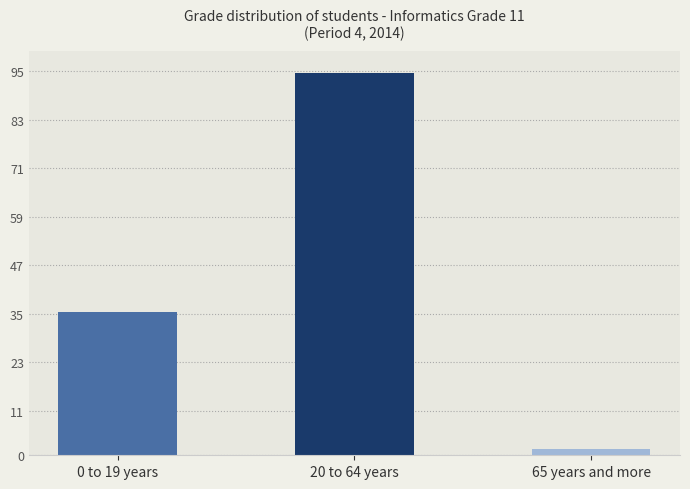

Reading left to right, what are all the values shown in this chart?

0 to 19 years=35.5	20 to 64 years=94.5	65 years and more=1.6